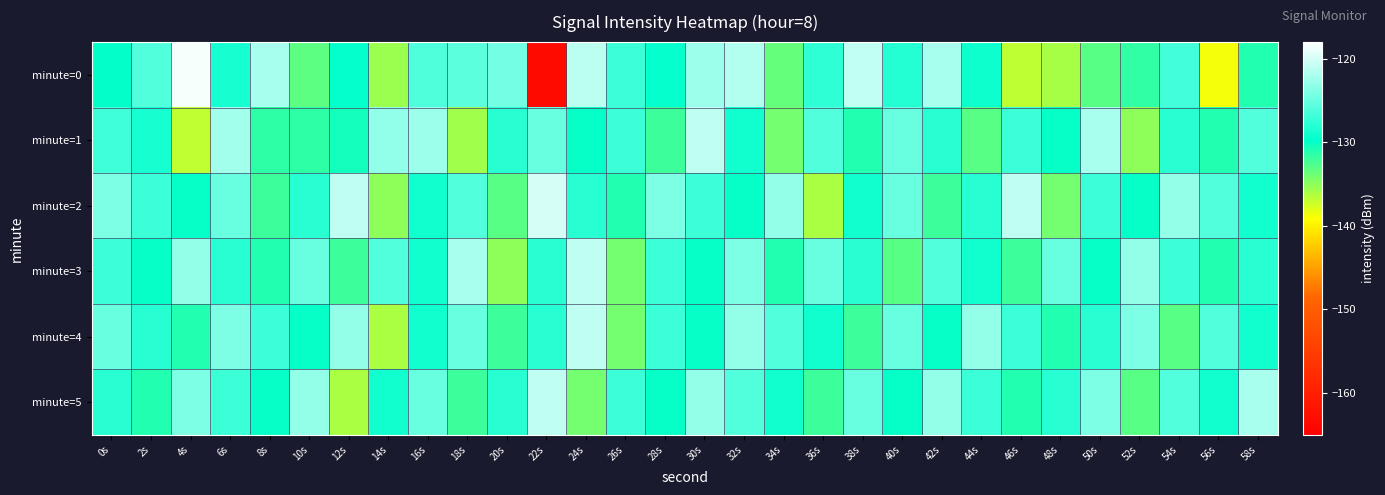

At which category is the sum across all series the highest?

32s